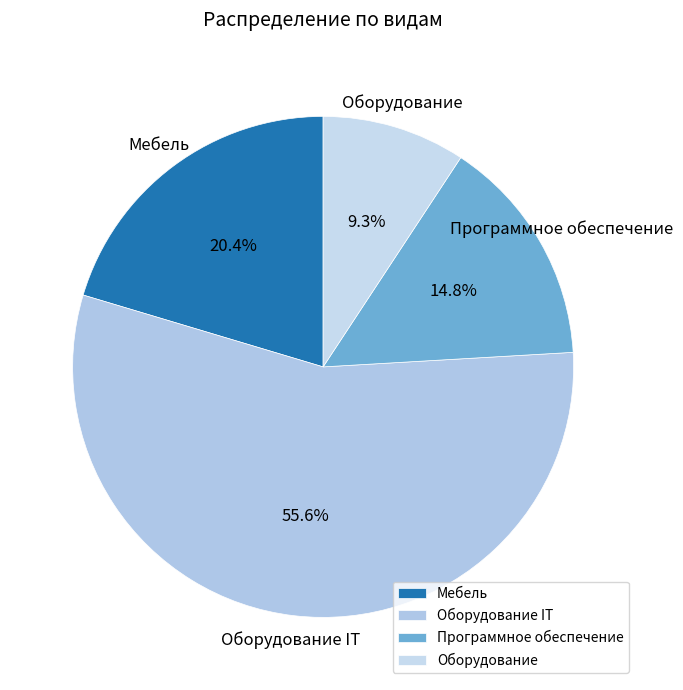

Rank the categories by value from highest to lowest.

Оборудование IT, Мебель, Программное обеспечение, Оборудование